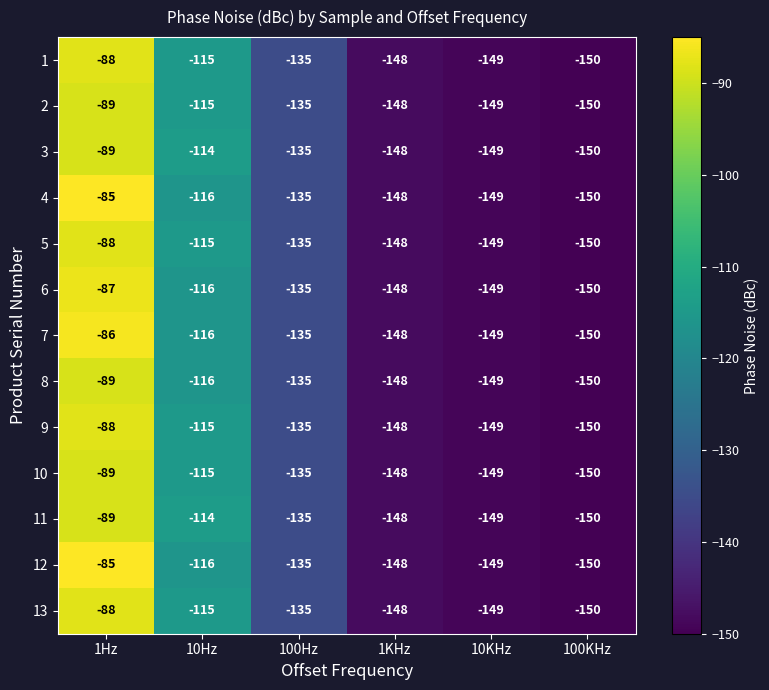

Which category has the highest value in the 3 series?

1Hz